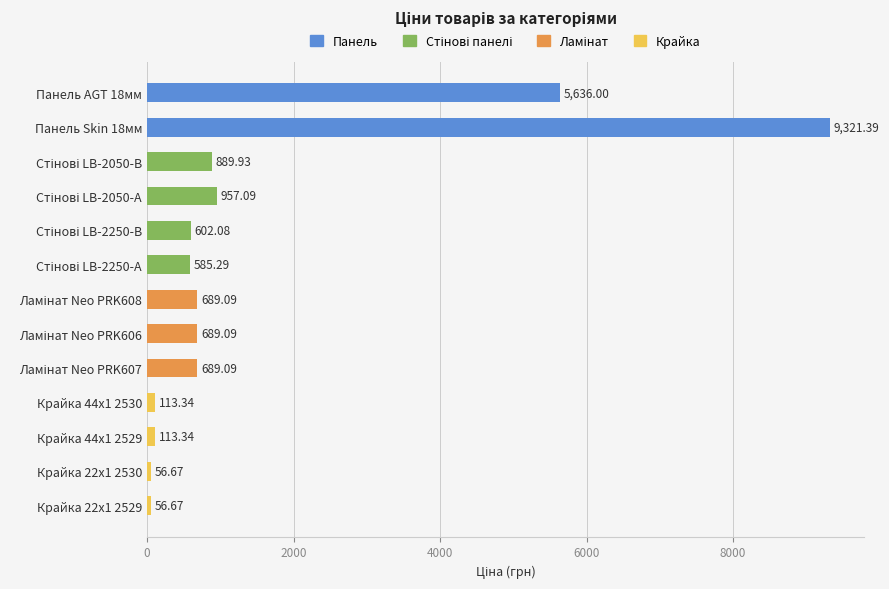

What is the average value?

1569.2